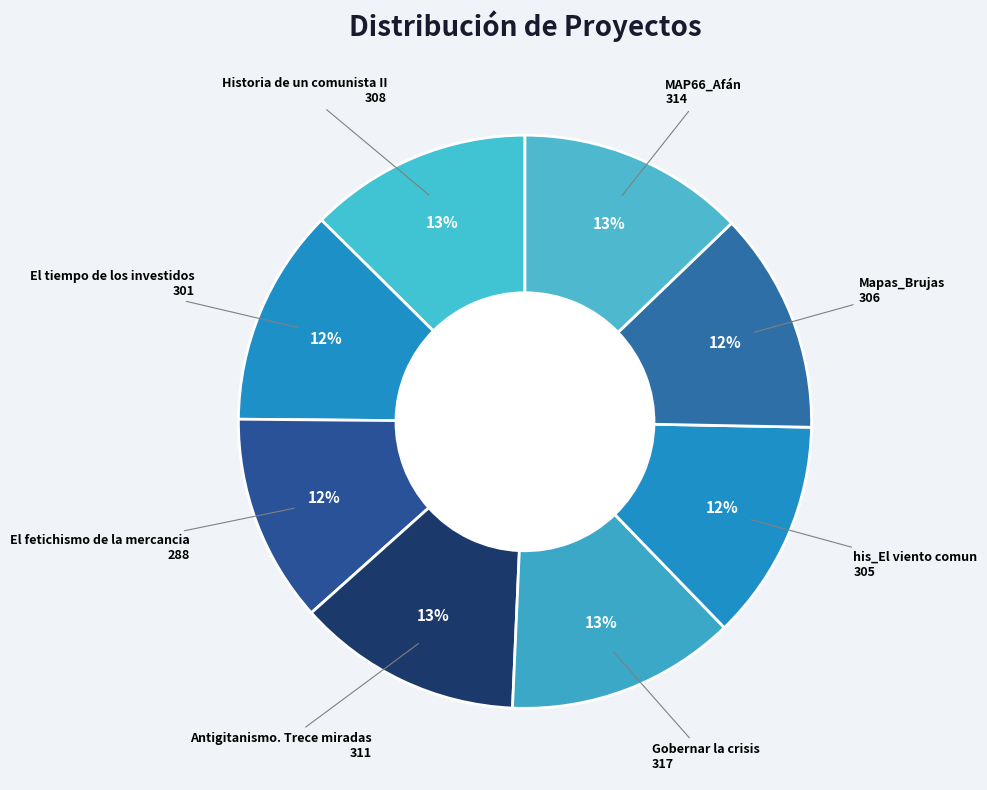

How many slices are in this pie chart?

8